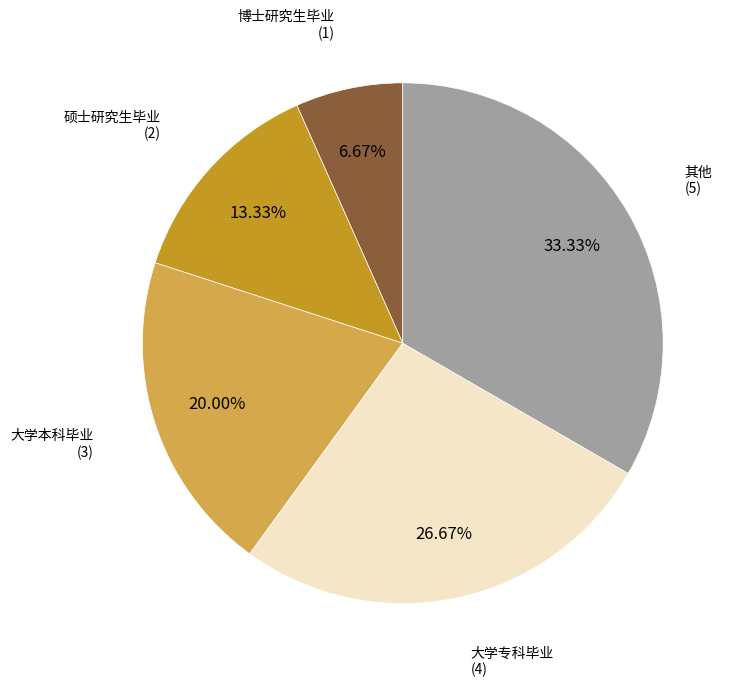

Is there any slice that represents more than half of the pie?

No